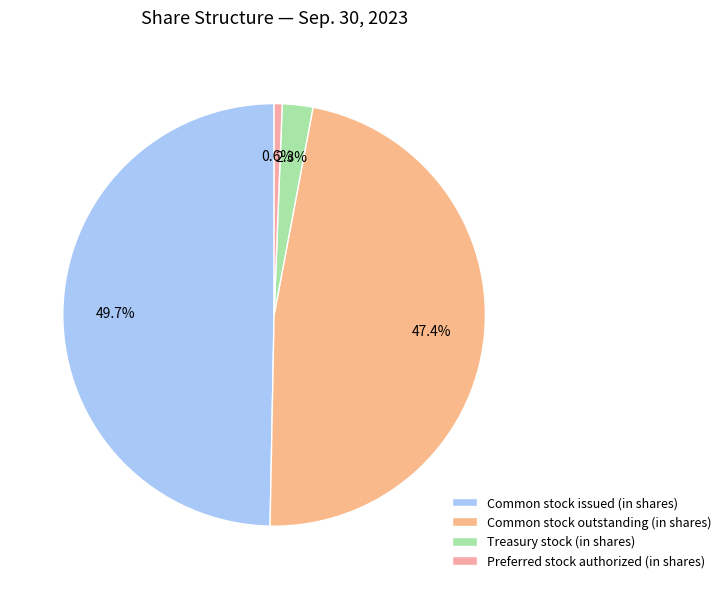

What is the smallest slice in the pie chart?

Preferred stock authorized (in shares)